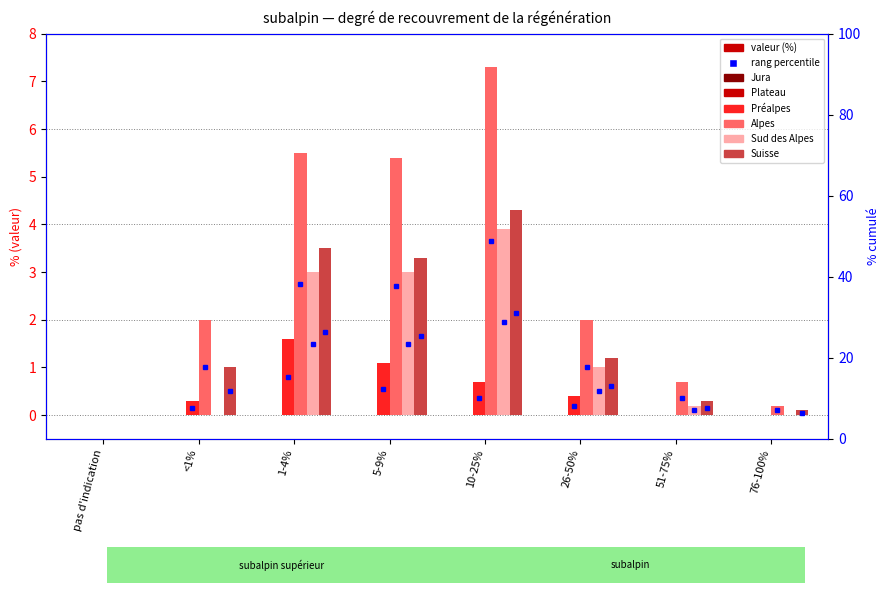

Reading right to left, what are all the values shown in this chart?

Jura: 0.0	0.0	0.0	0.0	0.0	0.0	0.0	0.0
Plateau: 0.0	0.0	0.0	0.0	0.0	0.0	0.0	0.0
Préalpes: 0.0	0.0	0.4	0.7	1.1	1.6	0.3	0.0
Alpes: 0.2	0.7	2.0	7.3	5.4	5.5	2.0	0.0
Sud des Alpes: 0.0	0.2	1.0	3.9	3.0	3.0	0.0	0.0
Suisse: 0.1	0.3	1.2	4.3	3.3	3.5	1.0	0.0